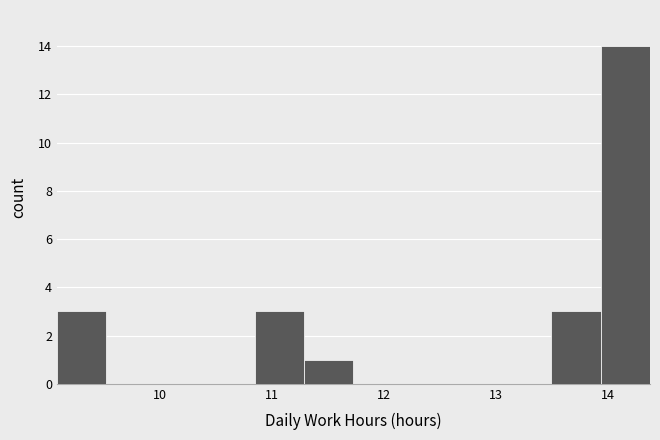

Reading left to right, transcribe this chart: for each bar, give the range it covers on the x-axis and its height. Neither the bar edges nor the heights are printed on the chart, so give them approximately, as read against the axes.

9.1 to 9.5: 3
9.5 to 10.0: 0
10.0 to 10.4: 0
10.4 to 10.8: 0
10.8 to 11.3: 3
11.3 to 11.7: 1
11.7 to 12.2: 0
12.2 to 12.6: 0
12.6 to 13.1: 0
13.1 to 13.5: 0
13.5 to 13.9: 3
13.9 to 14.4: 14